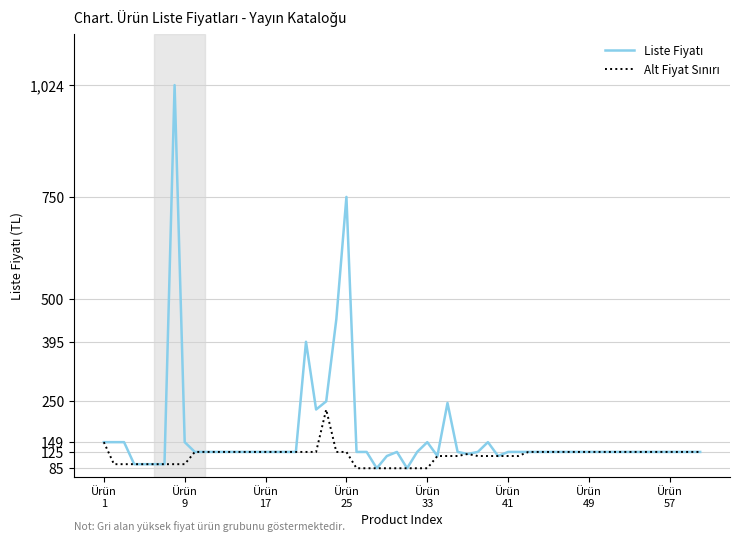

What is the greatest value displayed?

1024